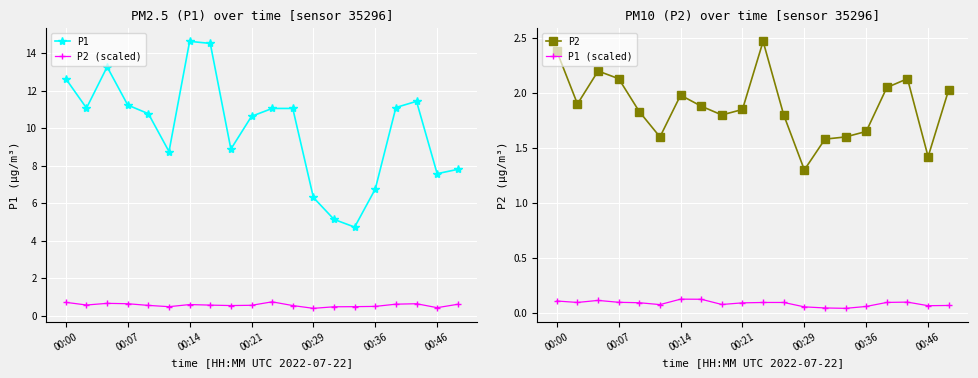

Which series has the widest spread of values?

P1